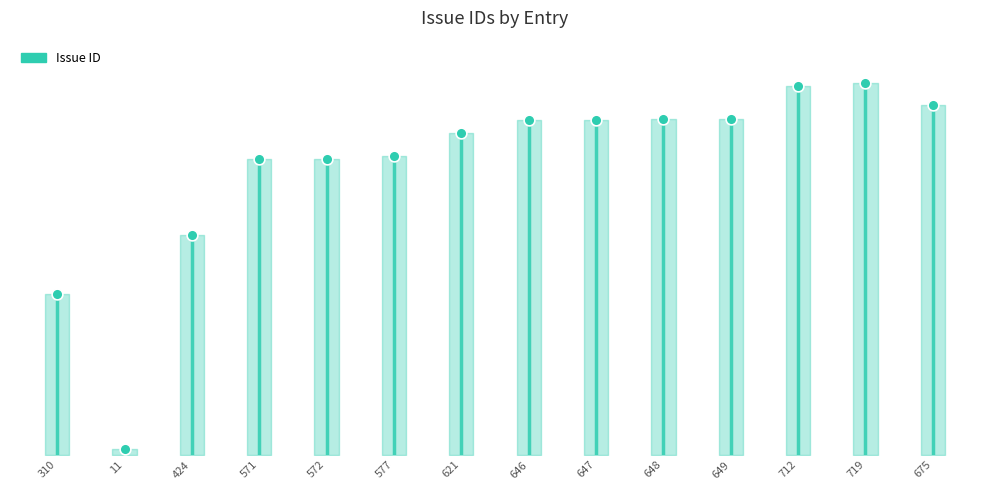

What is the change in value from 571 to 649?

+78